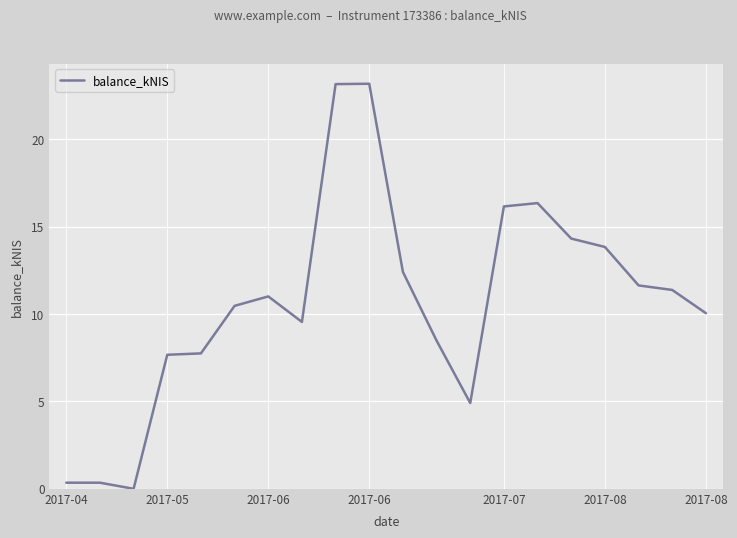

What is the difference between the maximum and minimum values?

23.2